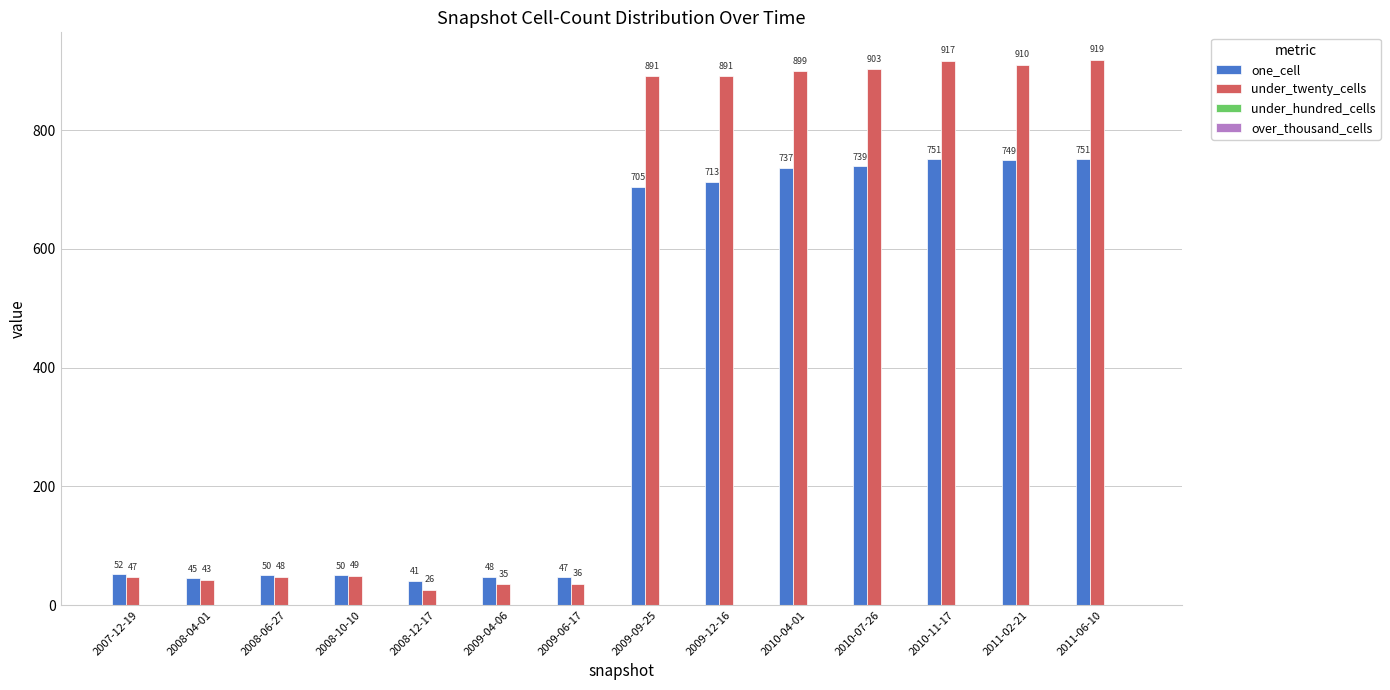

At how many categories does at least one series exceed 861?

7